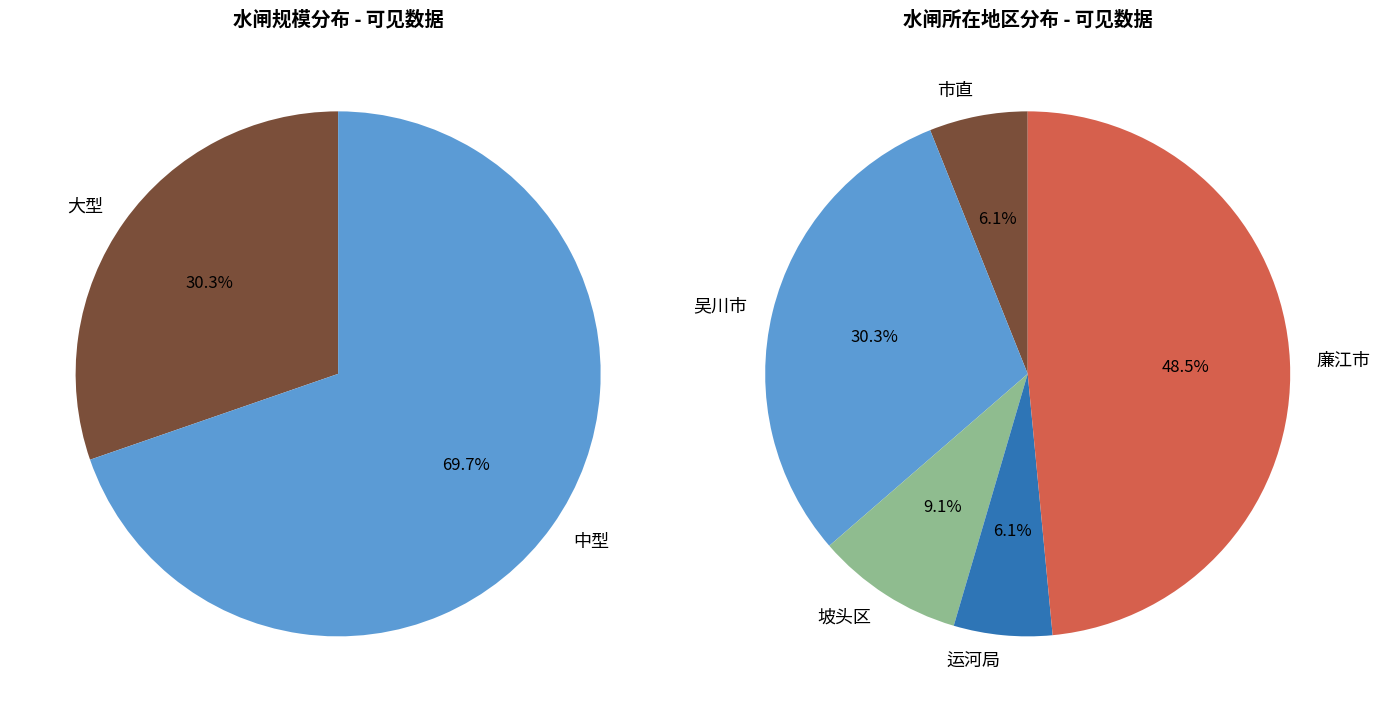

How many segments does this pie chart have?

2